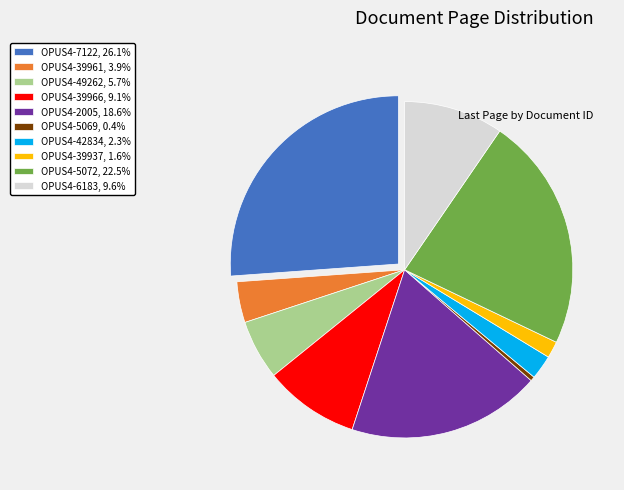

What is the smallest slice in the pie chart?

OPUS4-5069